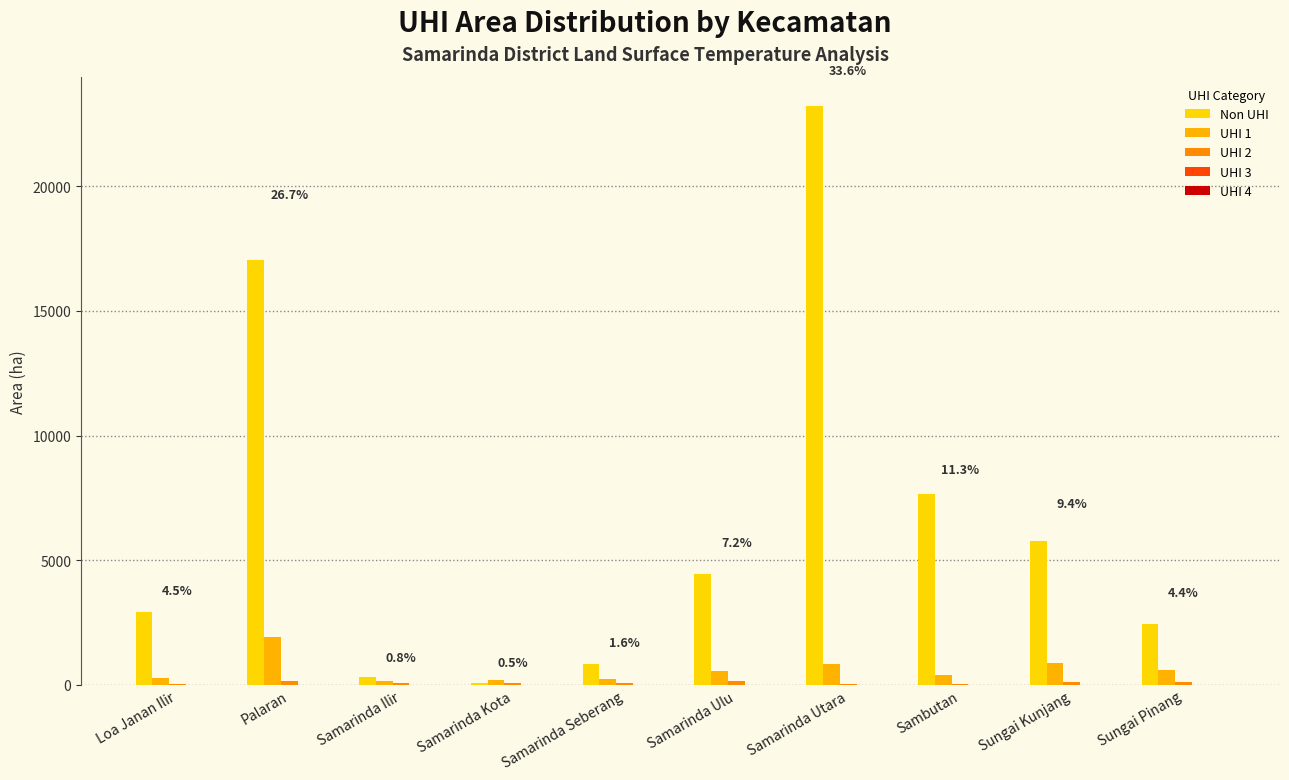

How many values in the UHI 1 series exceed 542?

5